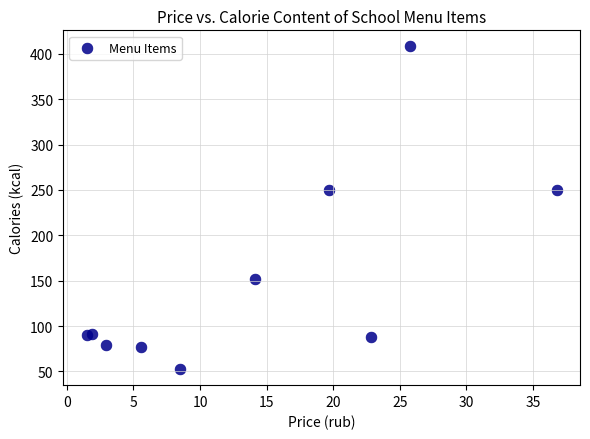

What is the average X value?

13.9